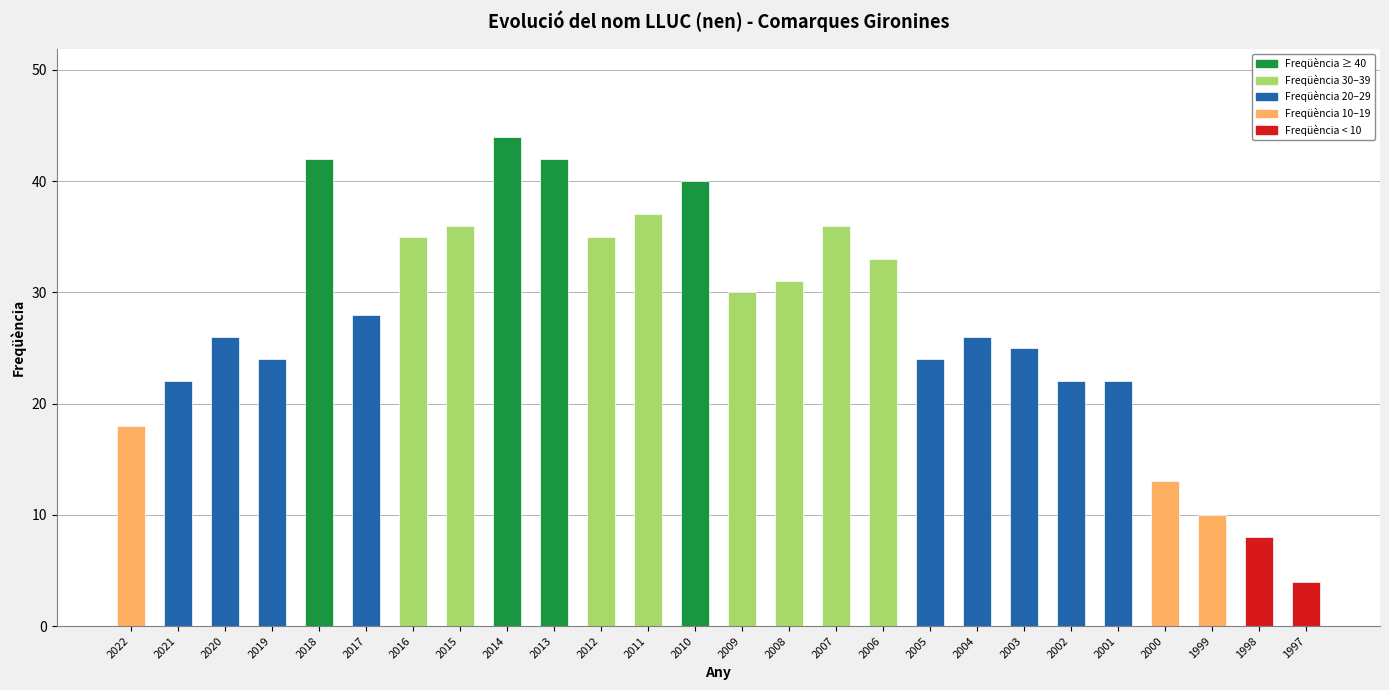

What is the approximate value at 2011, to the nearest 10?

40